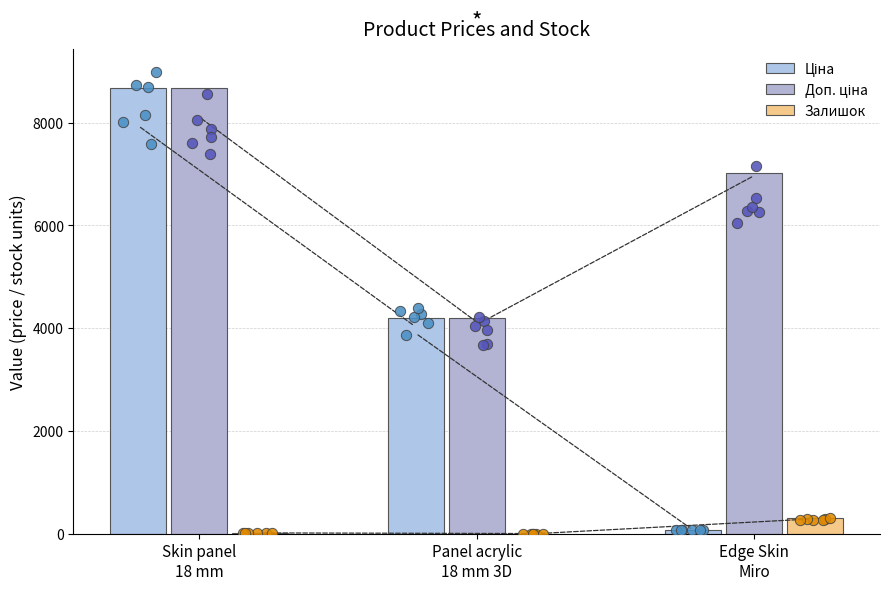

Is the value of Доп. ціна at Skin panel
18 mm greater than the value of Ціна at Edge Skin
Miro?

Yes